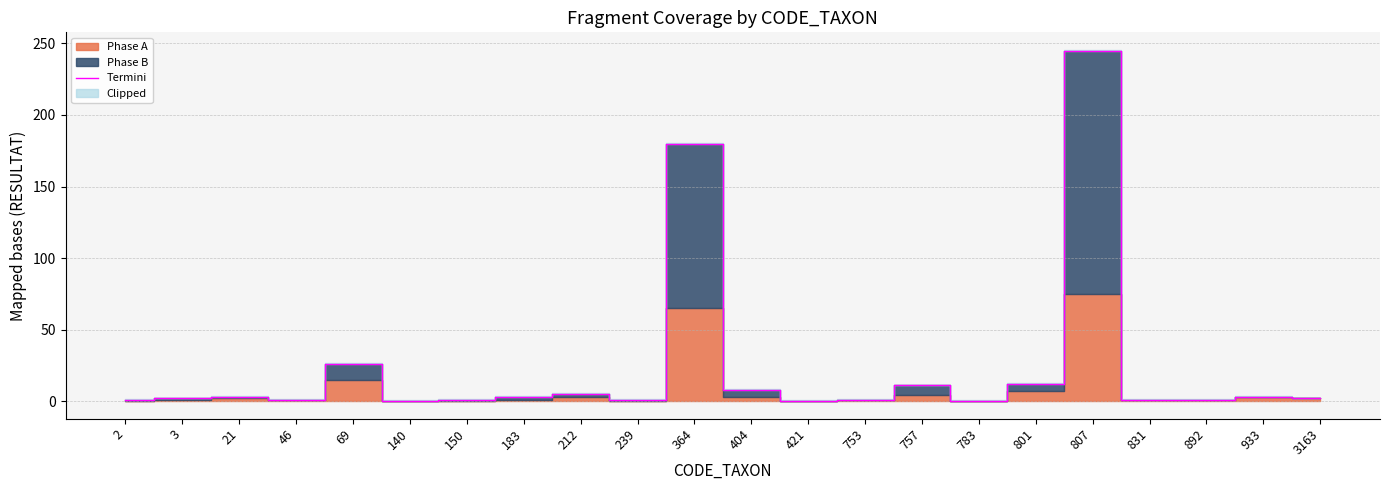

What is the value of the 10th point from the left?

1